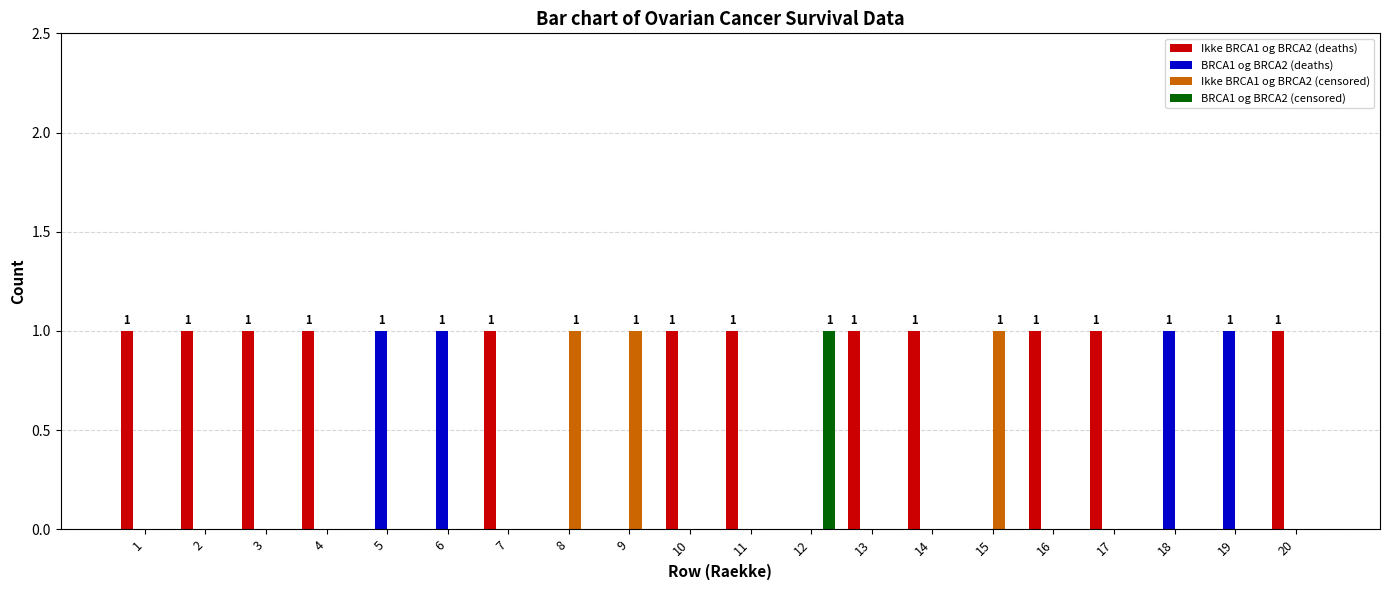

Which series has the largest total across all categories?

Ikke BRCA1 og BRCA2 (deaths)